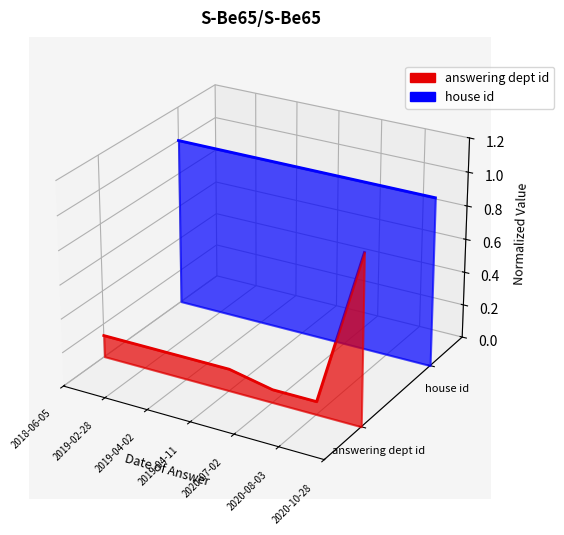

Does the chart display data point markers on the line(s)?

No